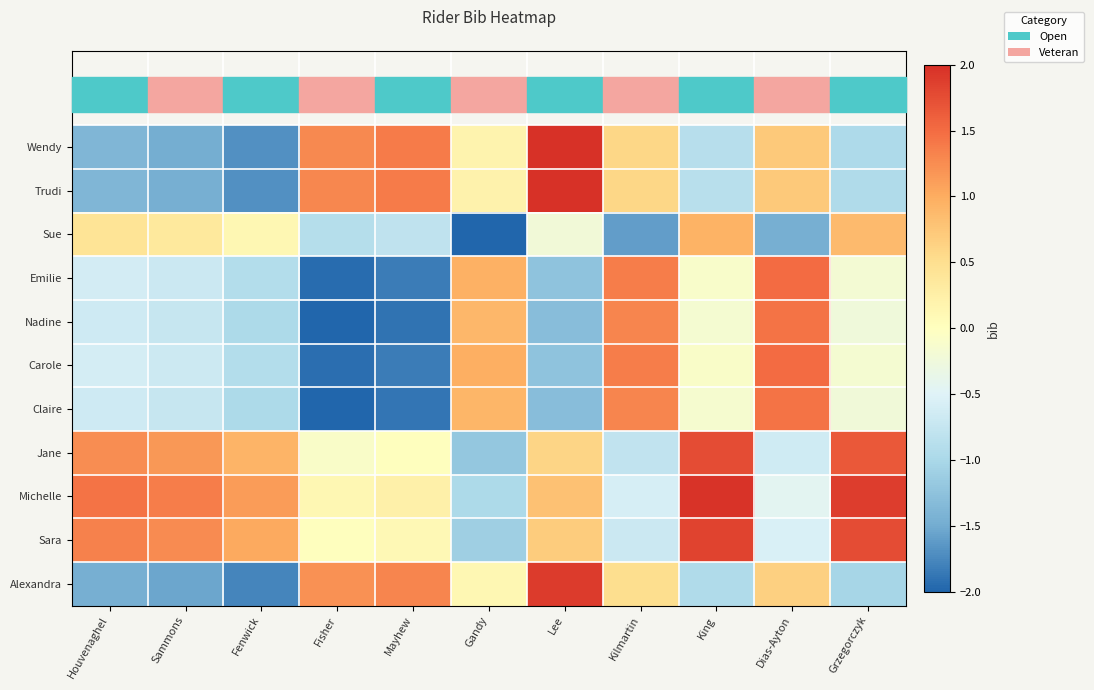

What is the total value across all series at Dias-Ayton?

4.9